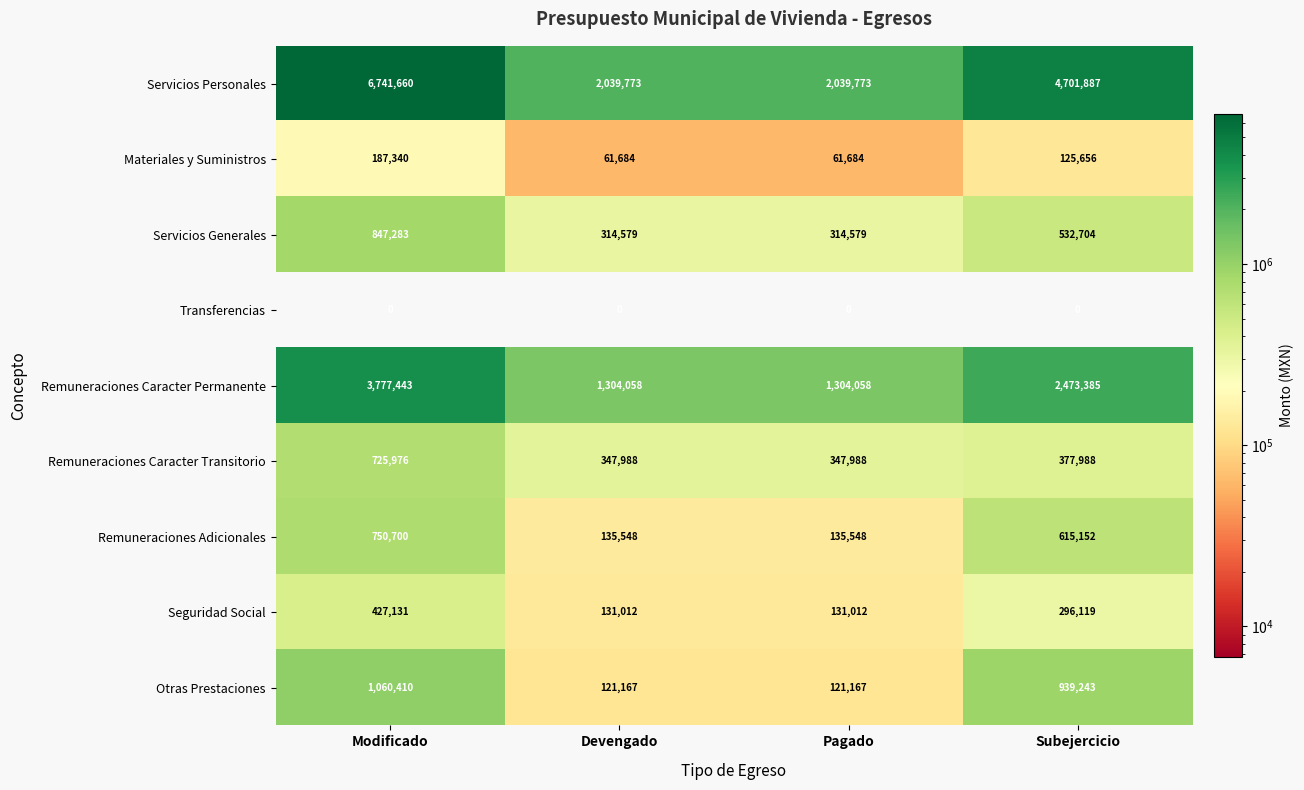

Rank the series at Pagado from lowest to highest value.

Transferencias, Materiales y Suministros, Otras Prestaciones, Seguridad Social, Remuneraciones Adicionales, Servicios Generales, Remuneraciones Caracter Transitorio, Remuneraciones Caracter Permanente, Servicios Personales